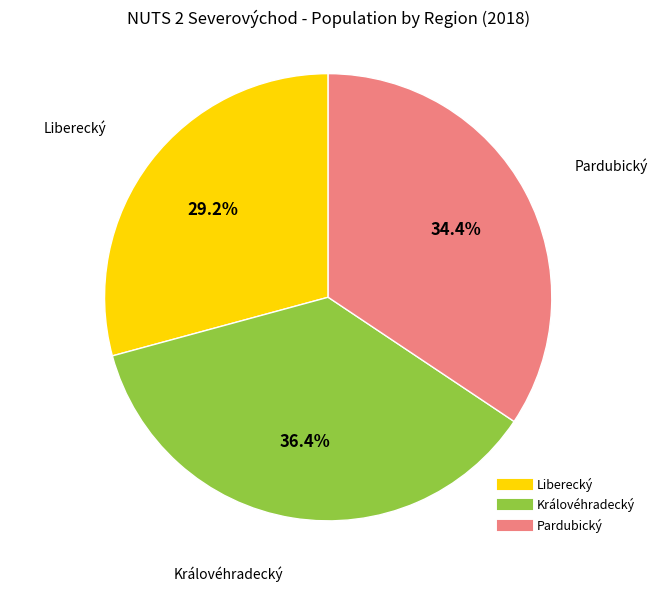

To the nearest percent, what is the difference between the largest and smallest slice percentages?

7%